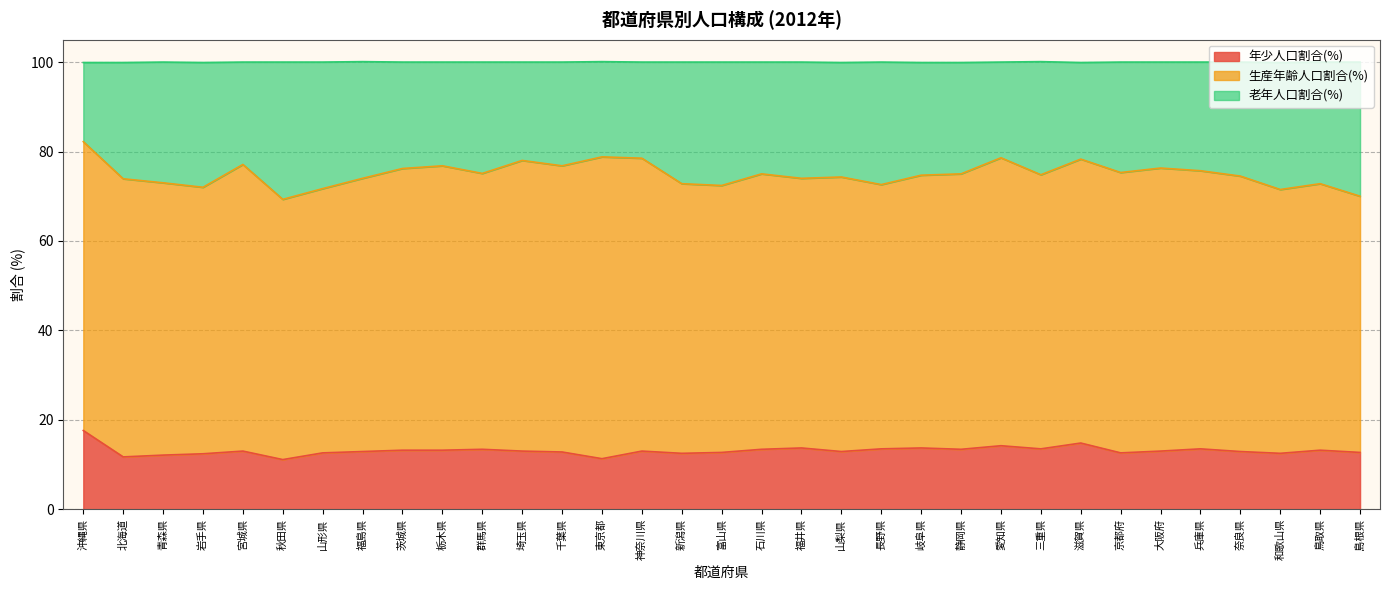

What position from the left is 秋田県?

6